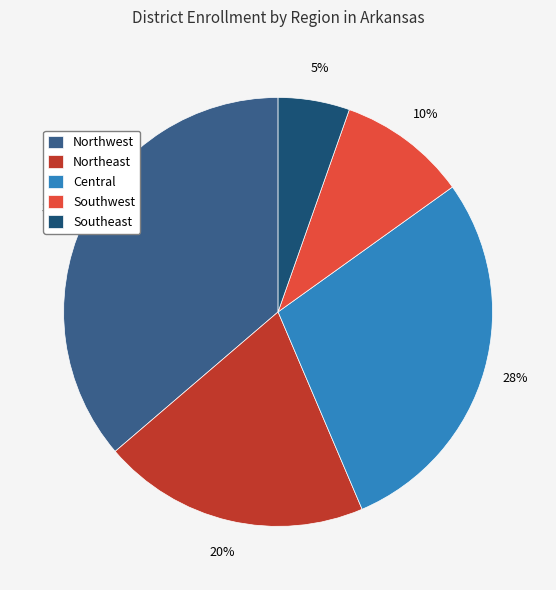

To the nearest percent, what percentage of the pie is Southeast?

5%